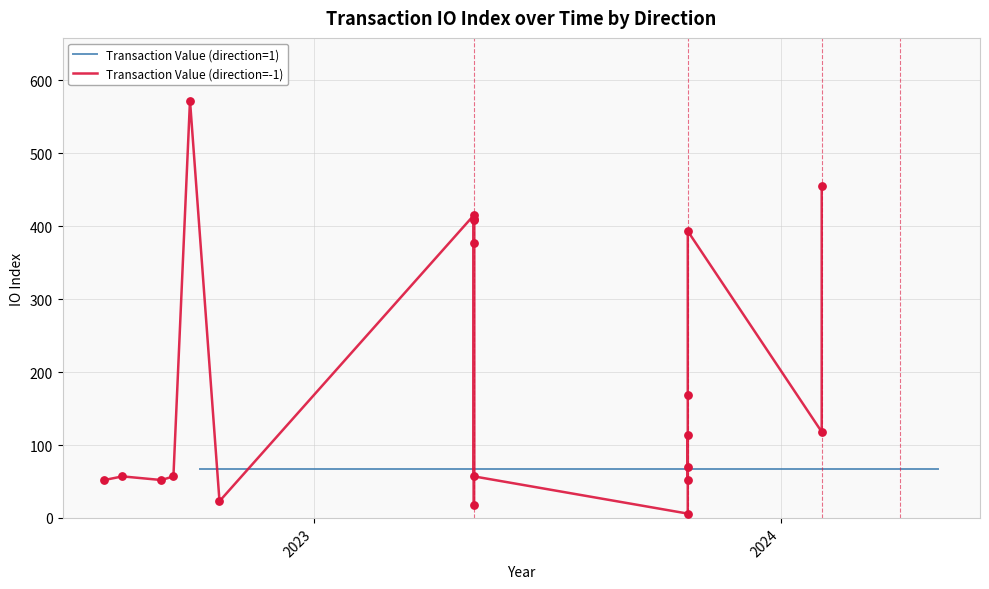

At how many categories does at least one series exceed 496?

1